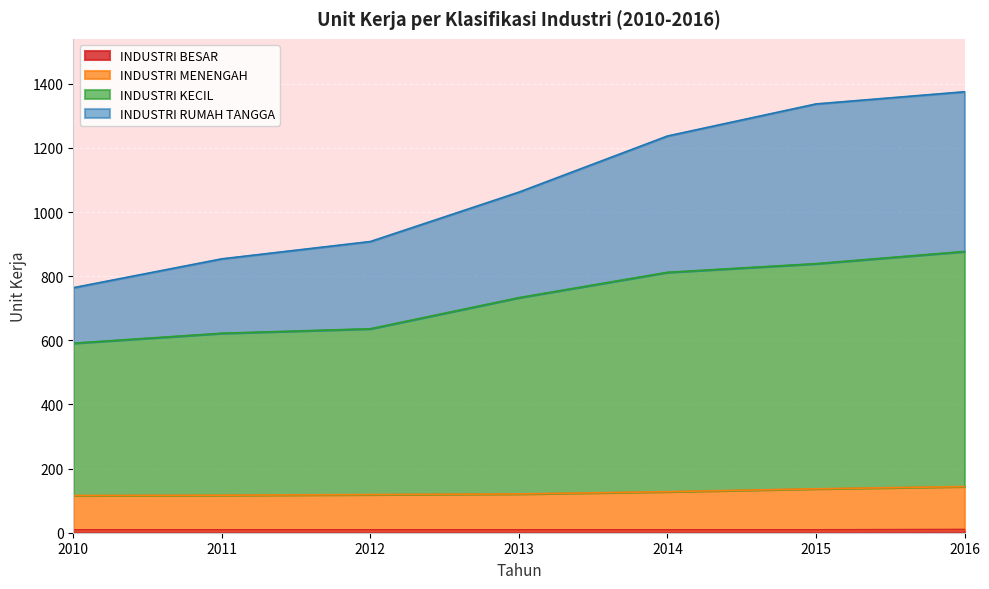

Rank the categories by INDUSTRI RUMAH TANGGA value from highest to lowest.

2016, 2015, 2014, 2013, 2012, 2011, 2010